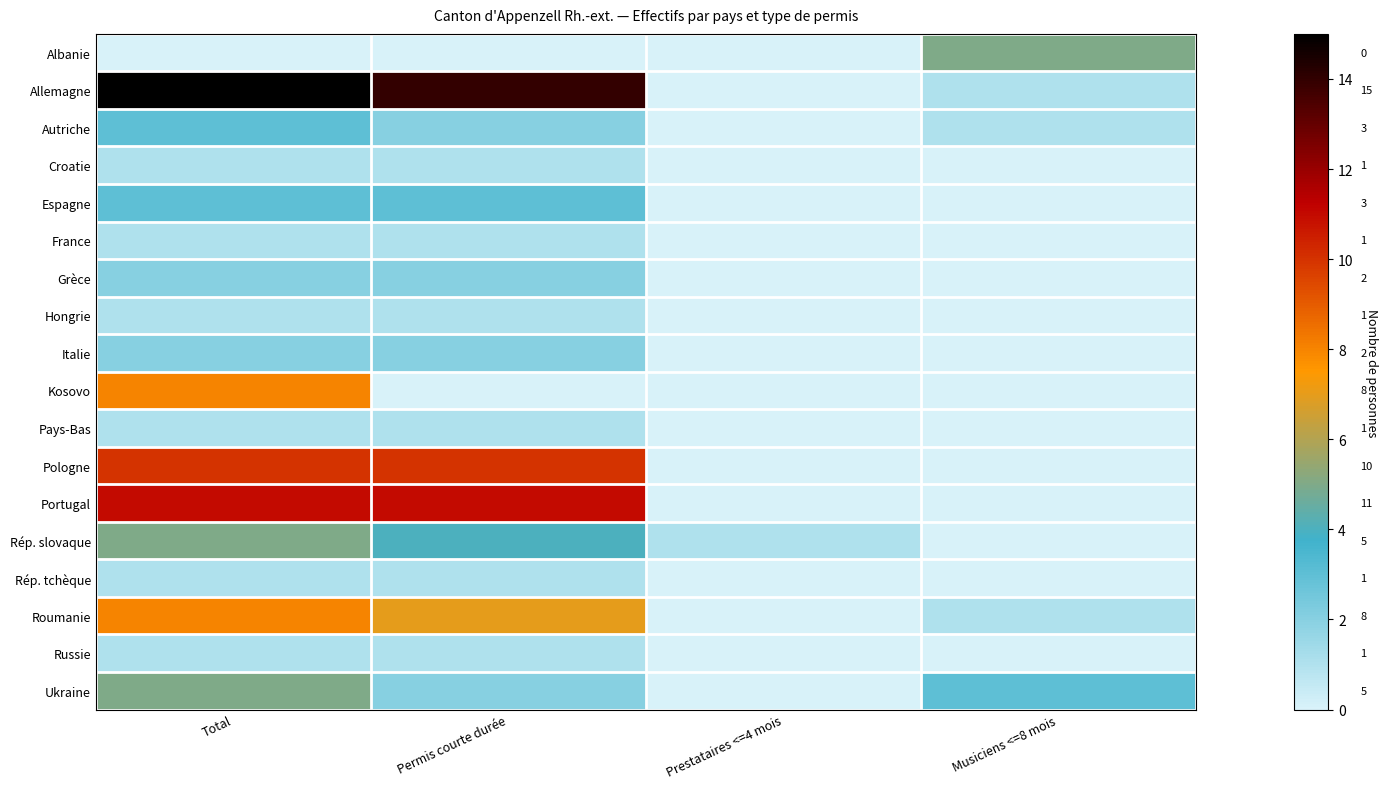

What is the greatest value displayed?

15